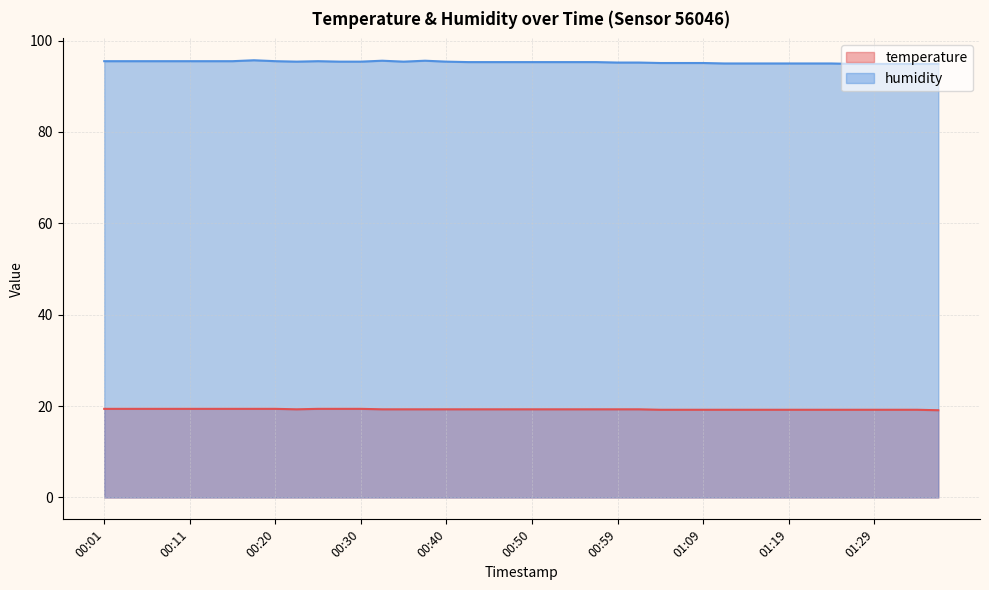

The value of humidity at 01:34 is 62.5. True or false?

False